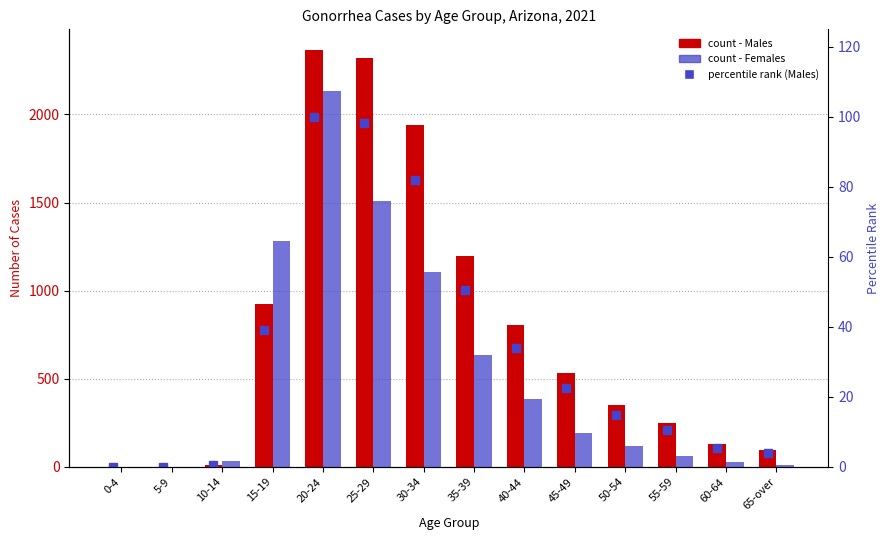

How many distinct data groups are displayed?

3